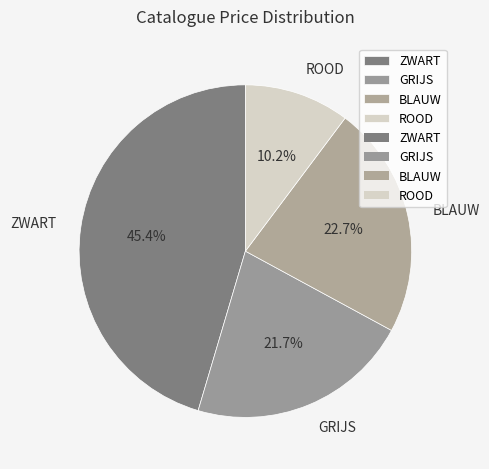

Rank the categories by value from lowest to highest.

ROOD, GRIJS, BLAUW, ZWART